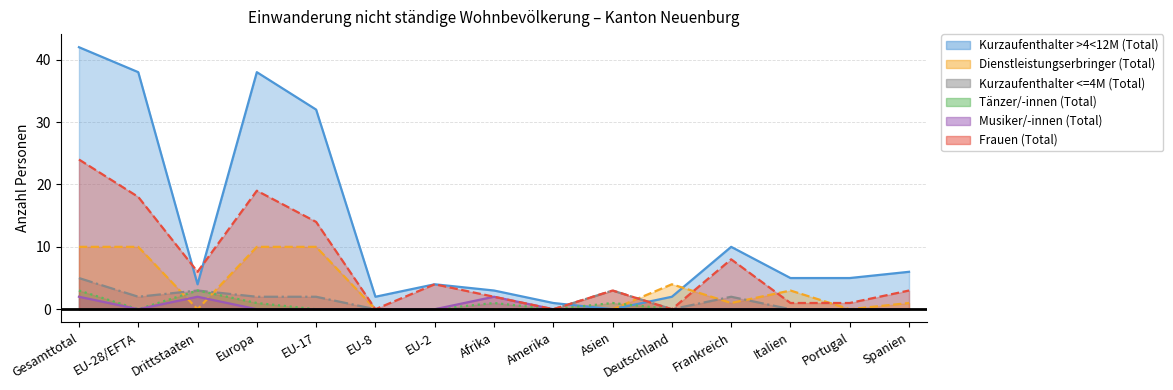

Which series has the largest total across all categories?

Kurzaufenthalter >4<12M (Total)